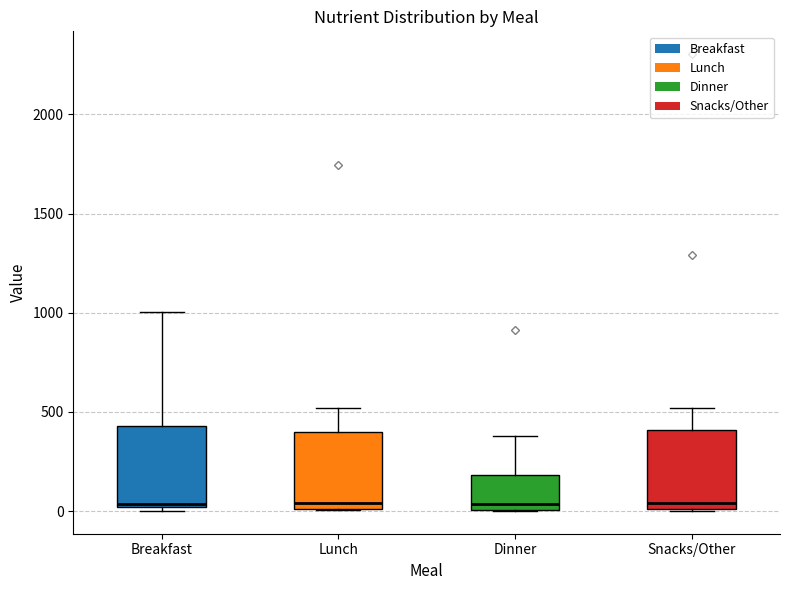

Reading left to right, read every box against the y-axis: the position of its median line, the range the box covers, and the ends of its whiskers. The values are not printed on the chart, so give them approximately, as read against the axis.

Breakfast: median 50, box 0 to 450, whiskers 0 (just below the box's lower edge) to 1000
Lunch: median 50, box 0 to 400, whiskers 0 to 500
Dinner: median 50, box 0 to 200, whiskers 0 to 400
Snacks/Other: median 50, box 0 to 400, whiskers 0 to 500